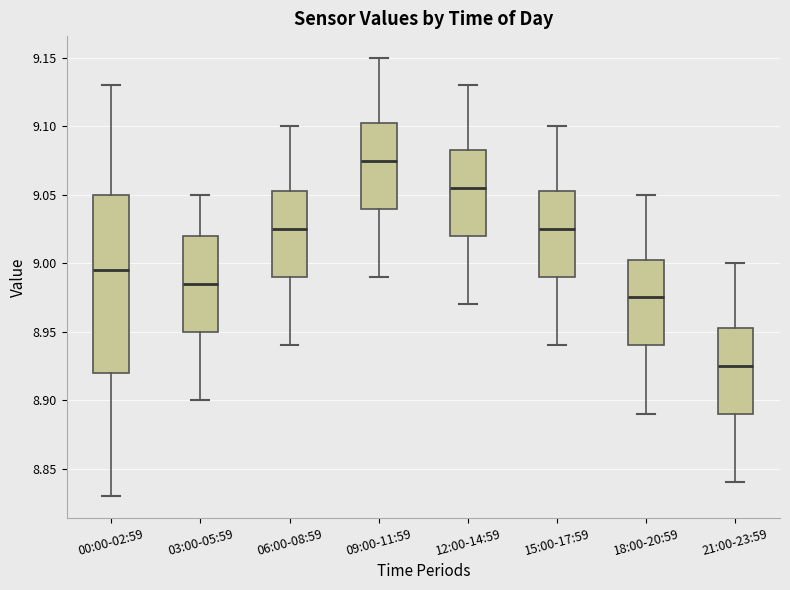

Reading left to right, transcribe this box plot: for each box, give where its median line is, the range the box spans, and where its two whiskers end, as read against the y-axis. The values are not printed on the chart, so give them approximately, as read against the axis.

00:00-02:59: median 8.995, box 8.920 to 9.050, whiskers 8.830 to 9.130
03:00-05:59: median 8.985, box 8.950 to 9.020, whiskers 8.900 to 9.050
06:00-08:59: median 9.025, box 8.990 to 9.055, whiskers 8.940 to 9.100
09:00-11:59: median 9.075, box 9.040 to 9.105, whiskers 8.990 to 9.150
12:00-14:59: median 9.055, box 9.020 to 9.085, whiskers 8.970 to 9.130
15:00-17:59: median 9.025, box 8.990 to 9.055, whiskers 8.940 to 9.100
18:00-20:59: median 8.975, box 8.940 to 9.005, whiskers 8.890 to 9.050
21:00-23:59: median 8.925, box 8.890 to 8.955, whiskers 8.840 to 9.000